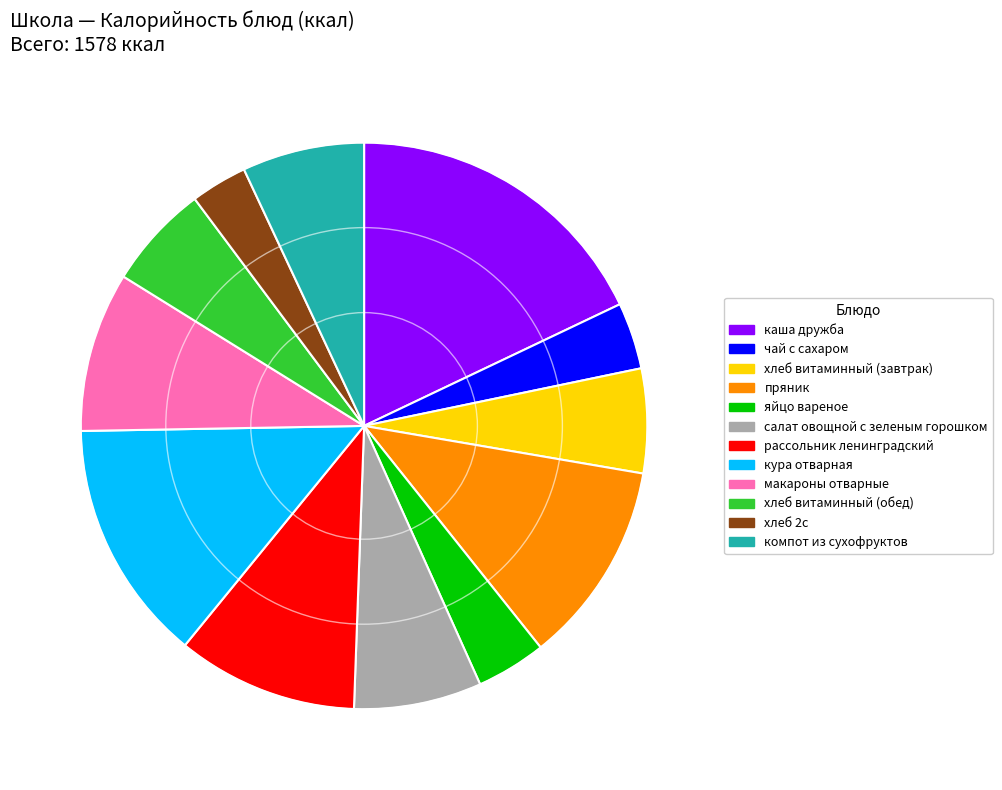

Combined, do каша дружба and хлеб 2с account for over 50%?

No